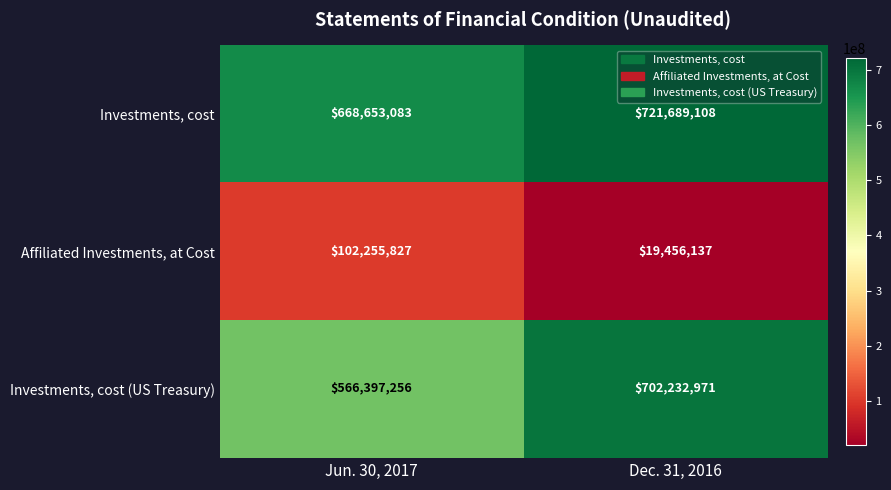

At which category is the sum across all series the highest?

Dec. 31, 2016